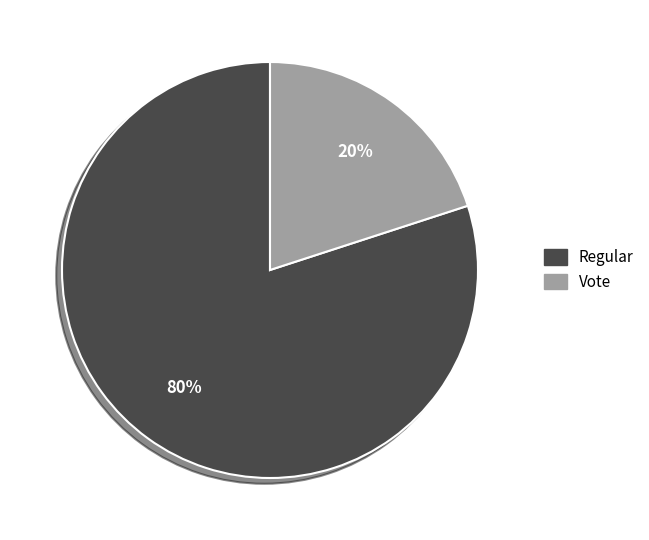

Which category has the biggest portion of the pie?

Regular